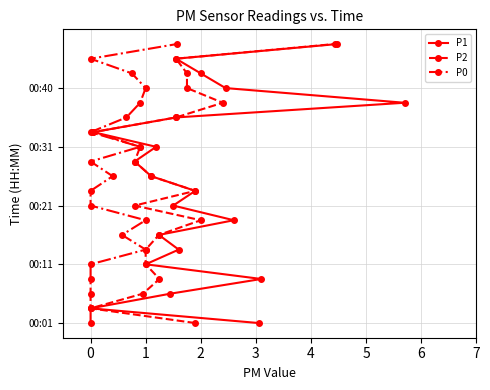

How many lines are shown in the chart?

3